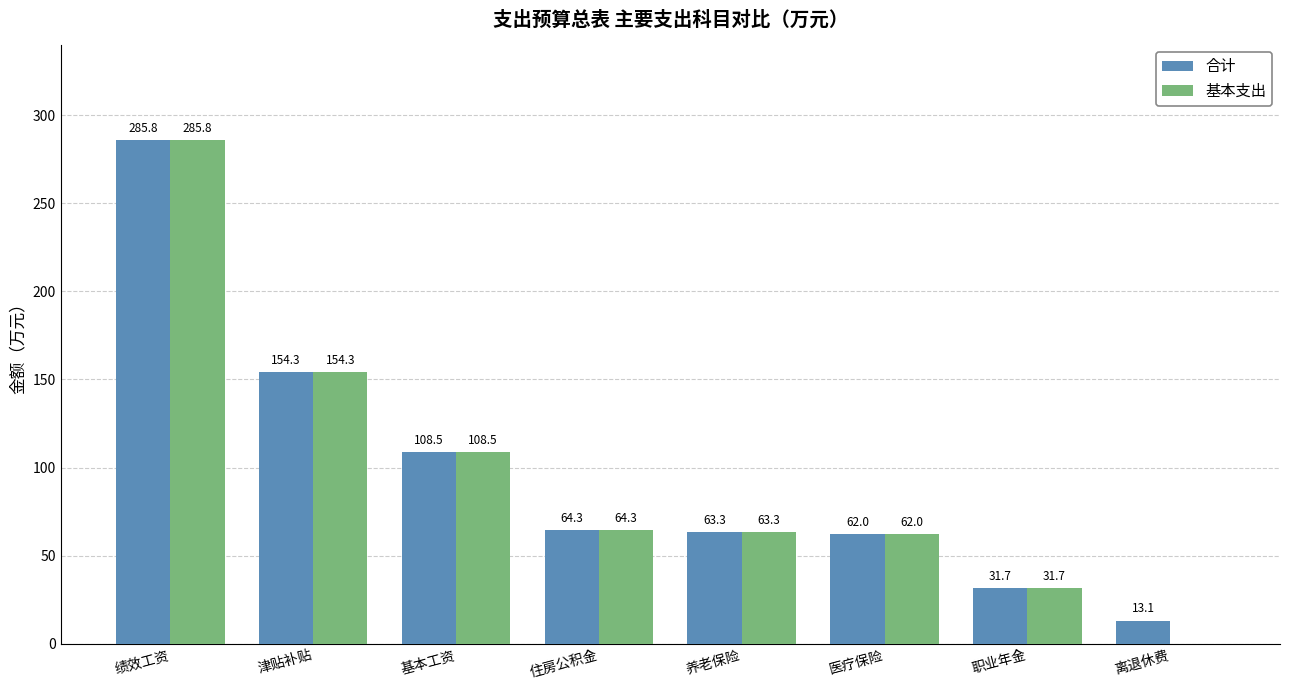

Reading left to right, extract all data points from this chart.

合计: 285.8	154.3	108.5	64.3	63.3	62.0	31.7	13.1
基本支出: 285.8	154.3	108.5	64.3	63.3	62.0	31.7	0.0